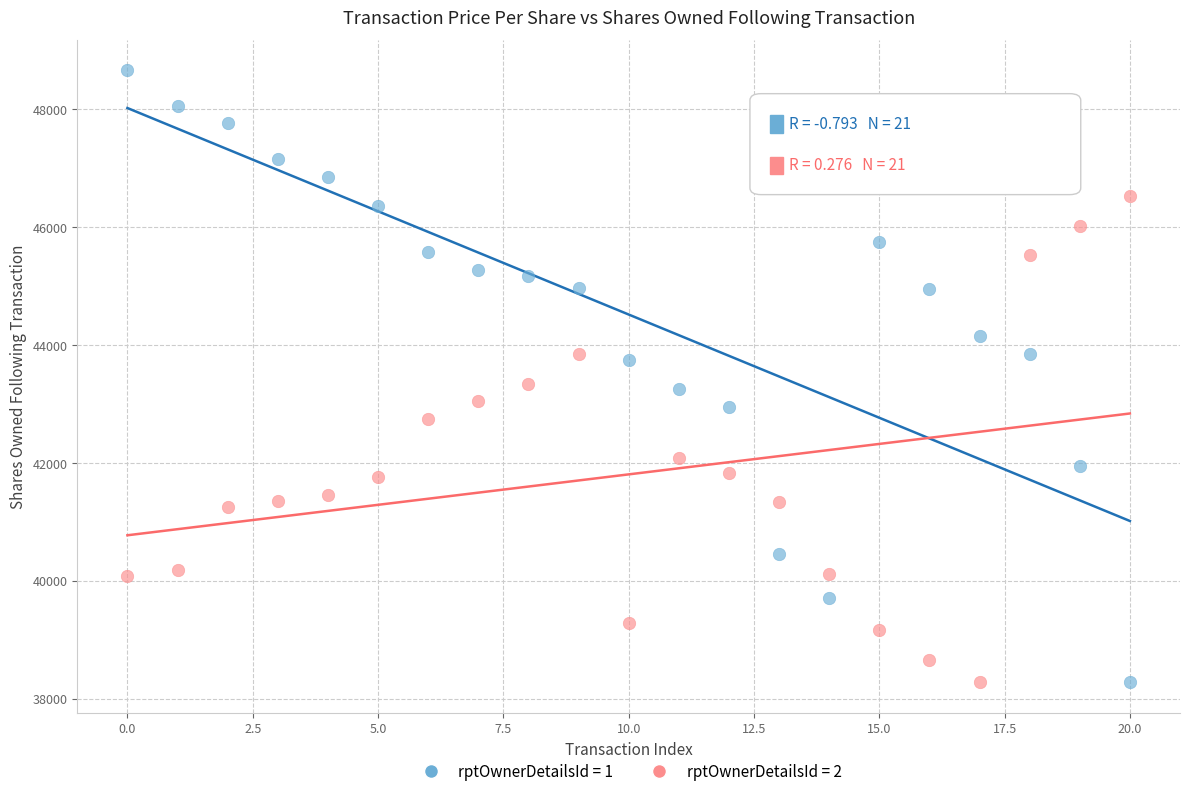

Which series has the largest Y range (max minus min)?

rptOwnerDetailsId = 1